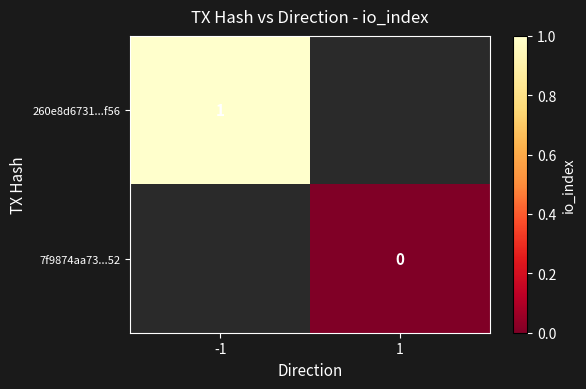

Which category has the highest value in the 260e8d6731...f56 series?

-1